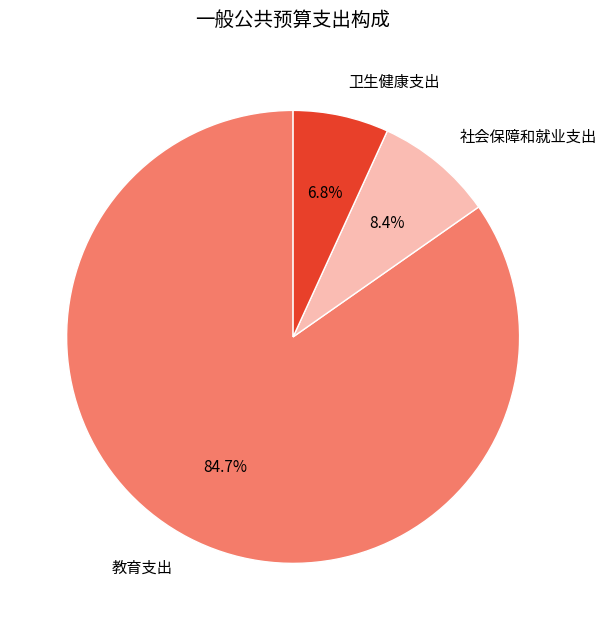

To the nearest percent, what is the combined percentage of 卫生健康支出 and 教育支出?

92%